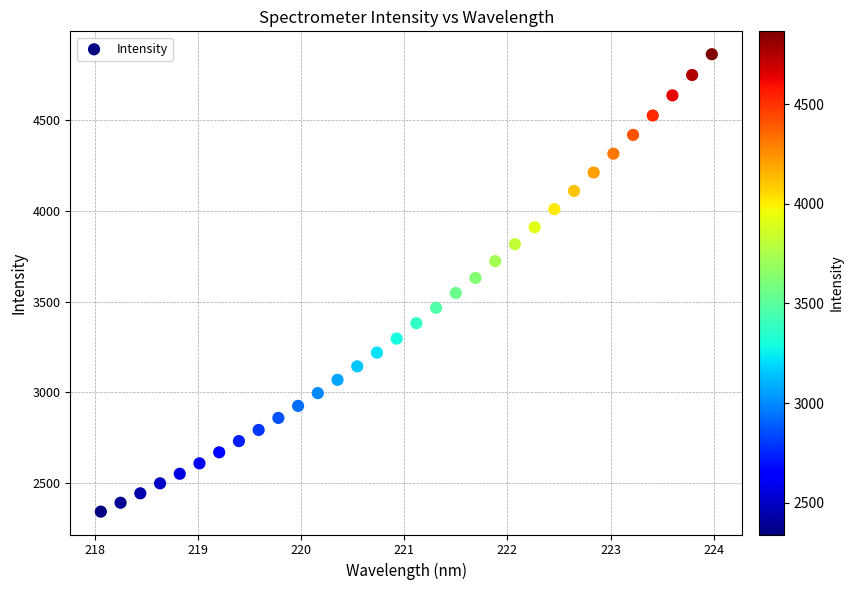

What is the range of Y values (max minus min)?

2524.1